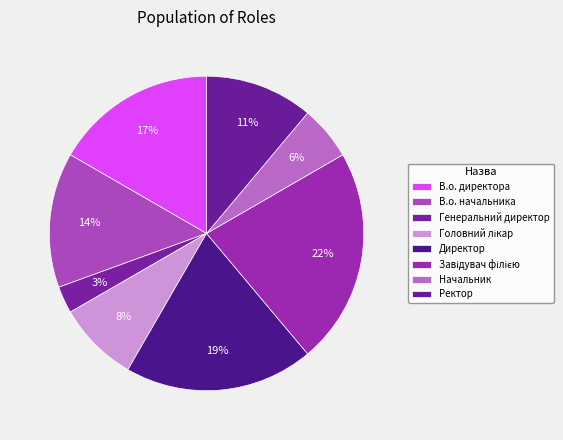

How many segments does this pie chart have?

8